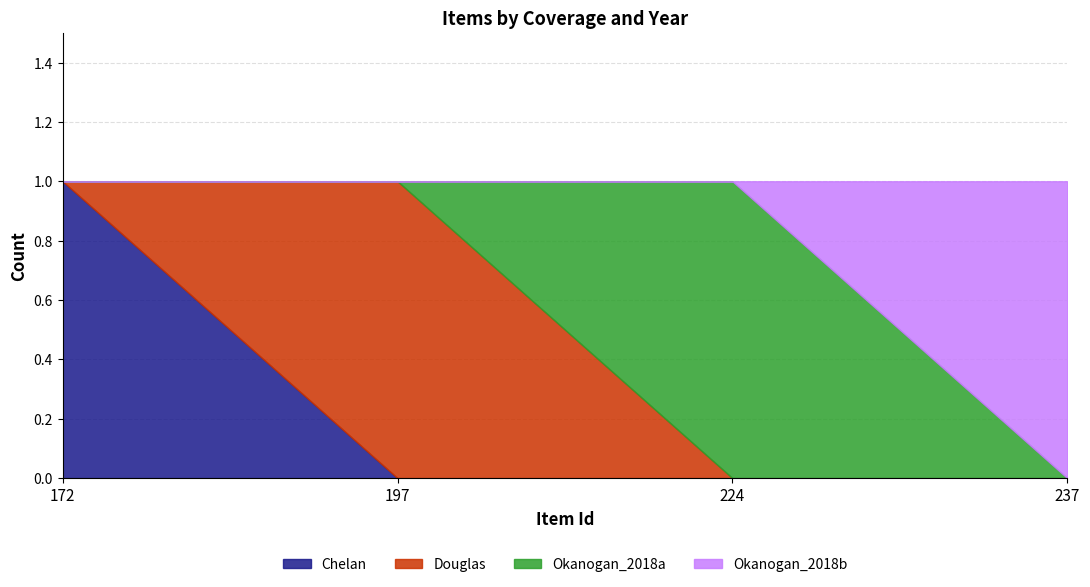

True or false: Okanogan_2018b and Douglas intersect in this chart.

False